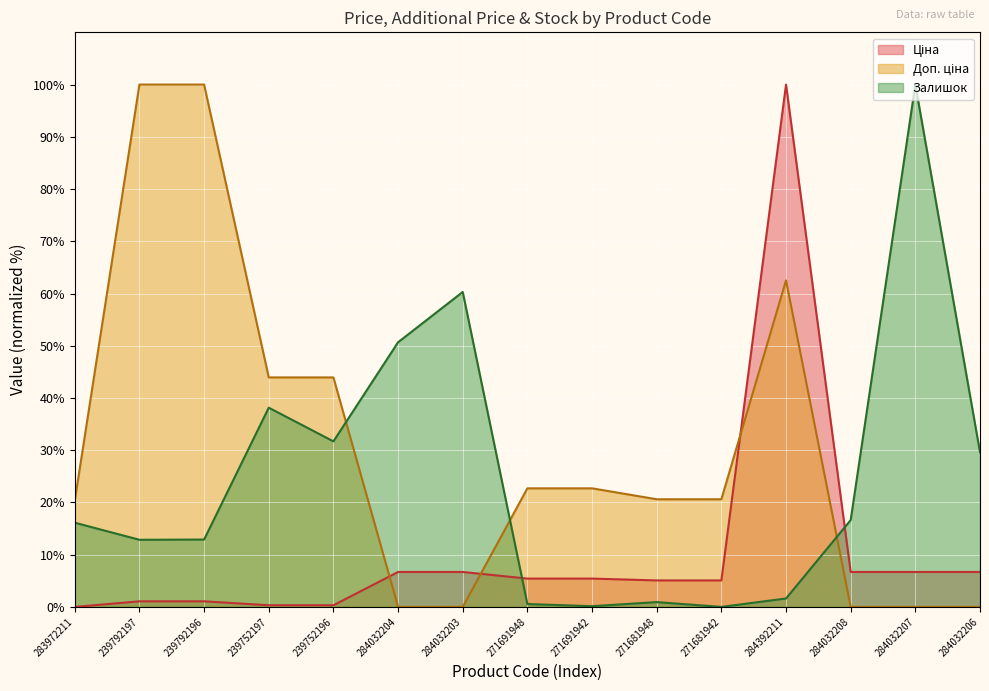

What is the difference between the highest and lowest values at 284032204?

50.7